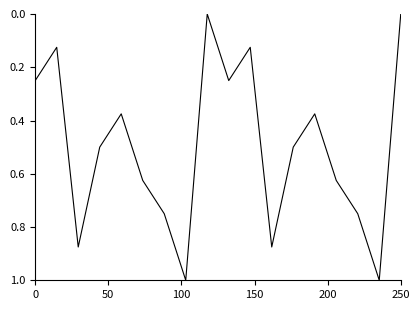

What is the greatest value displayed?

1.0